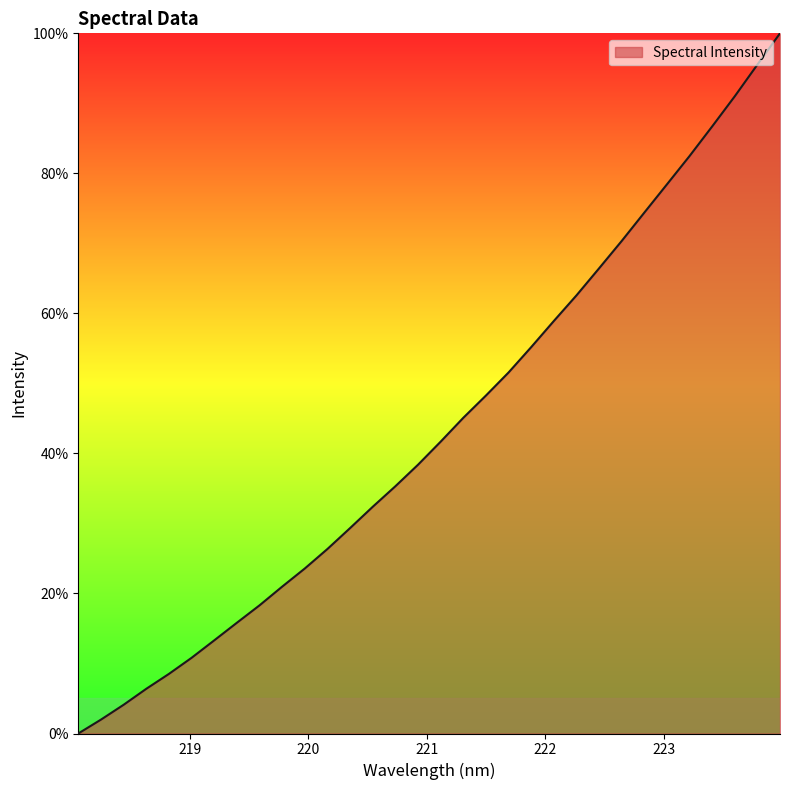

What is the maximum value shown in the chart?

100.0